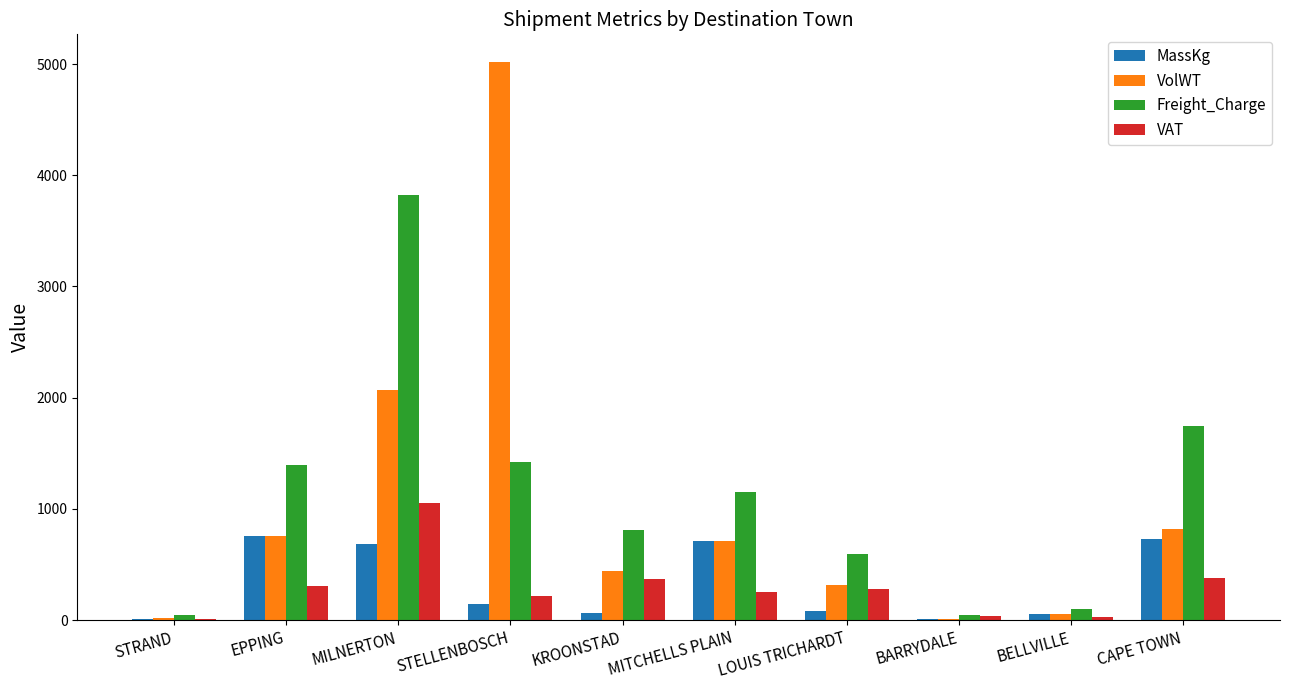

What is the sum of the VAT values at EPPING and MILNERTON?

1362.5